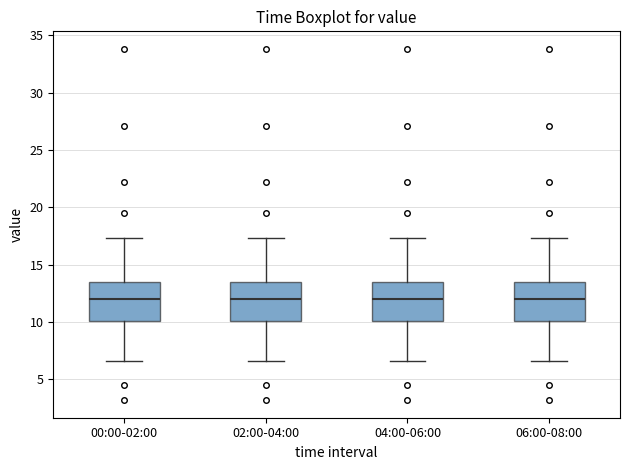

Reading left to right, transcribe this box plot: for each box, give where its median line is, the range the box spans, and where its two whiskers end, as read against the y-axis. The values are not printed on the chart, so give them approximately, as read against the axis.

00:00-02:00: median 12.0, box 10.0 to 13.5, whiskers 6.5 to 17.5
02:00-04:00: median 12.0, box 10.0 to 13.5, whiskers 6.5 to 17.5
04:00-06:00: median 12.0, box 10.0 to 13.5, whiskers 6.5 to 17.5
06:00-08:00: median 12.0, box 10.0 to 13.5, whiskers 6.5 to 17.5